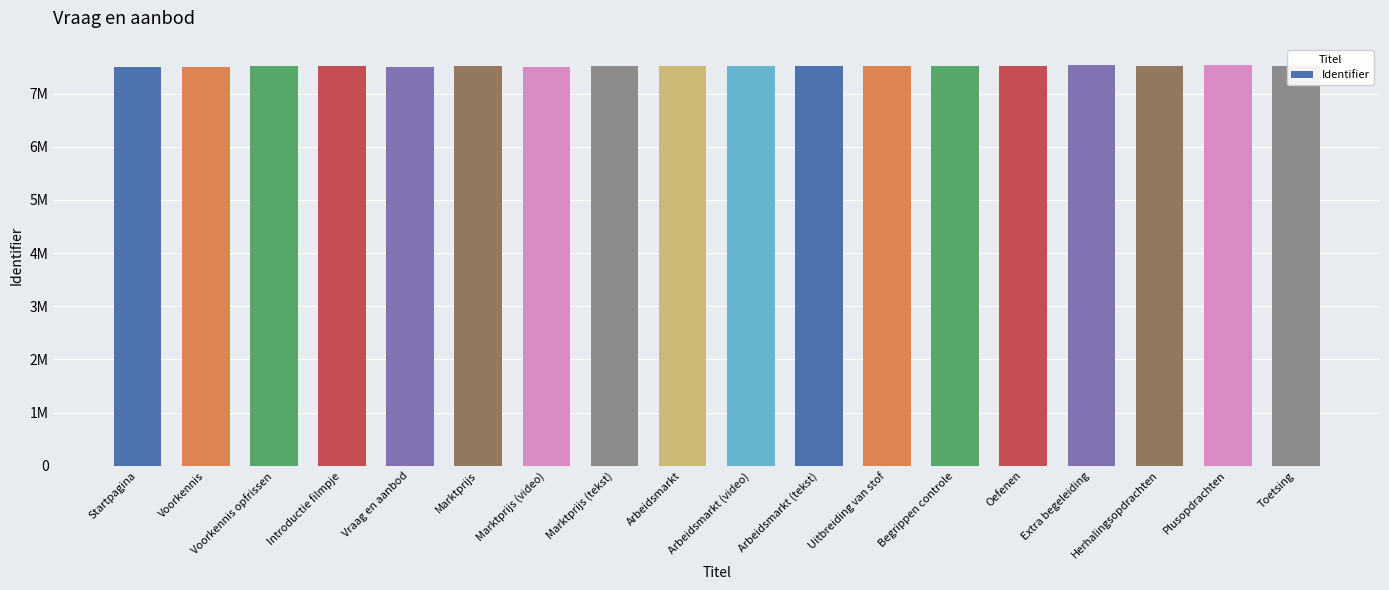

At which category does the chart reach its peak across all series?

Extra begeleiding